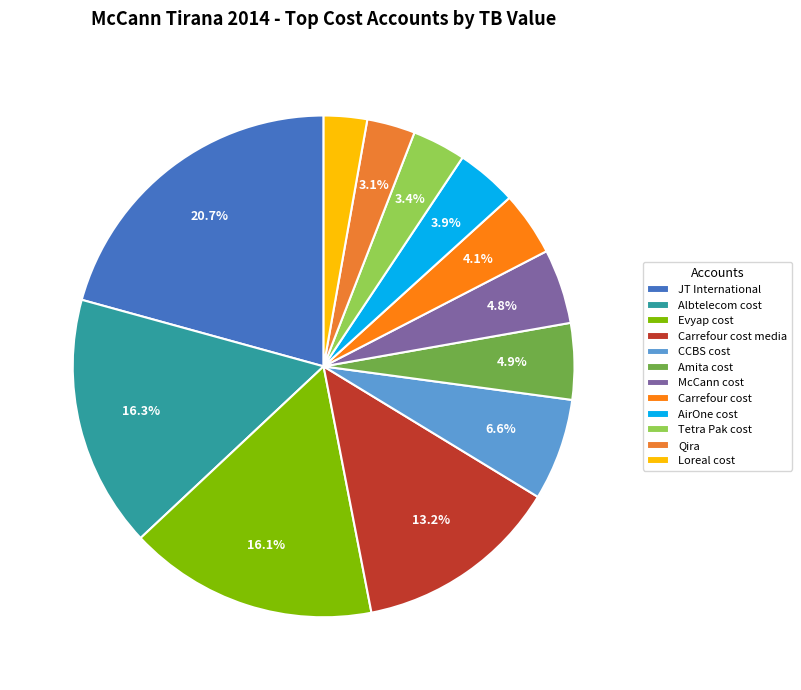

Between Tetra Pak cost and Carrefour cost media, which is larger?

Carrefour cost media